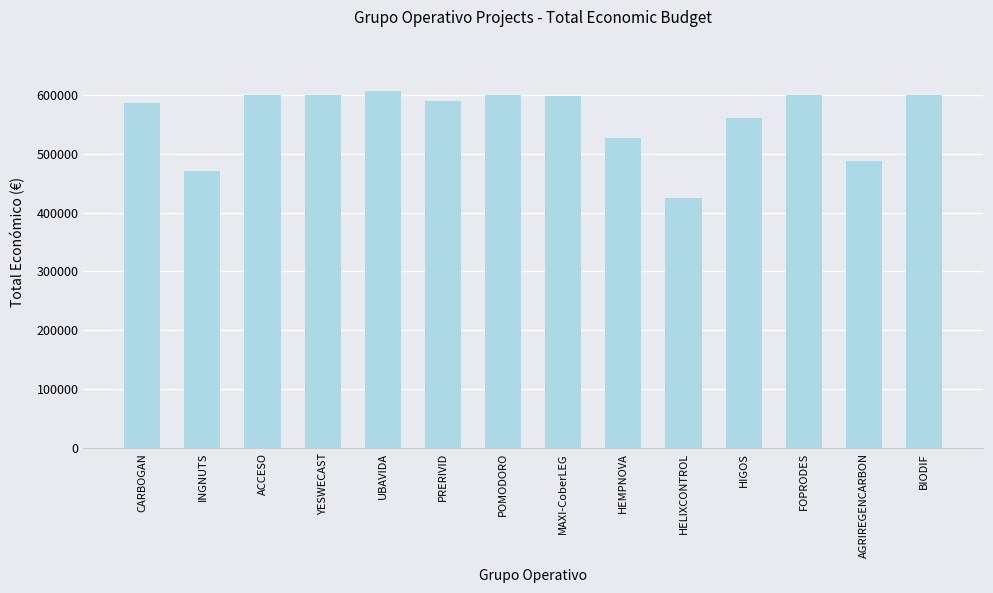

What is the label of the 2nd bar from the right?

AGRIREGENCARBON